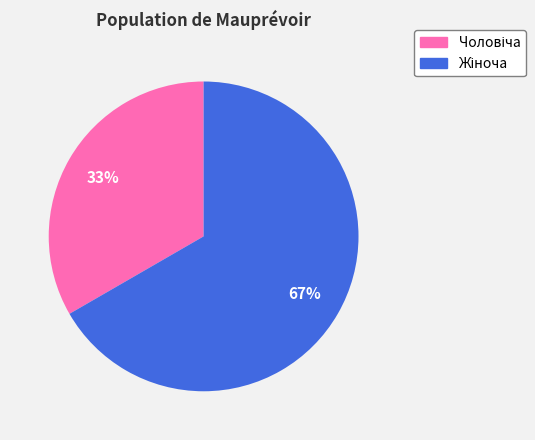

To the nearest percent, what is the average slice percentage?

50%